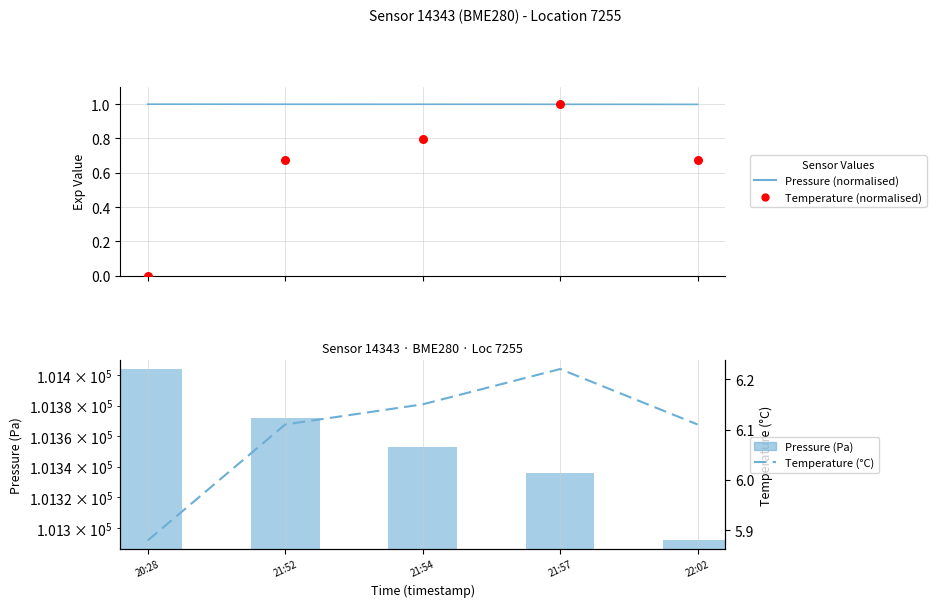

What are all the series names shown in the legend?

Pressure (normalised), Temperature (normalised), Pressure (Pa), Temperature (°C)